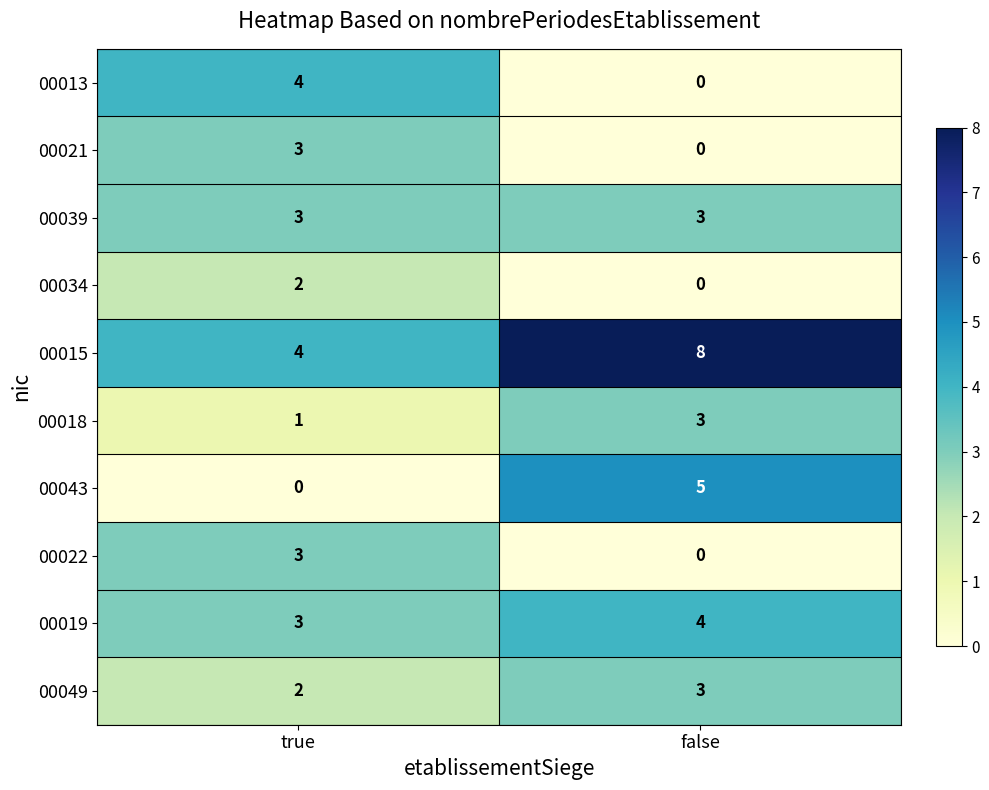

How many values in 00021 are above zero?

1